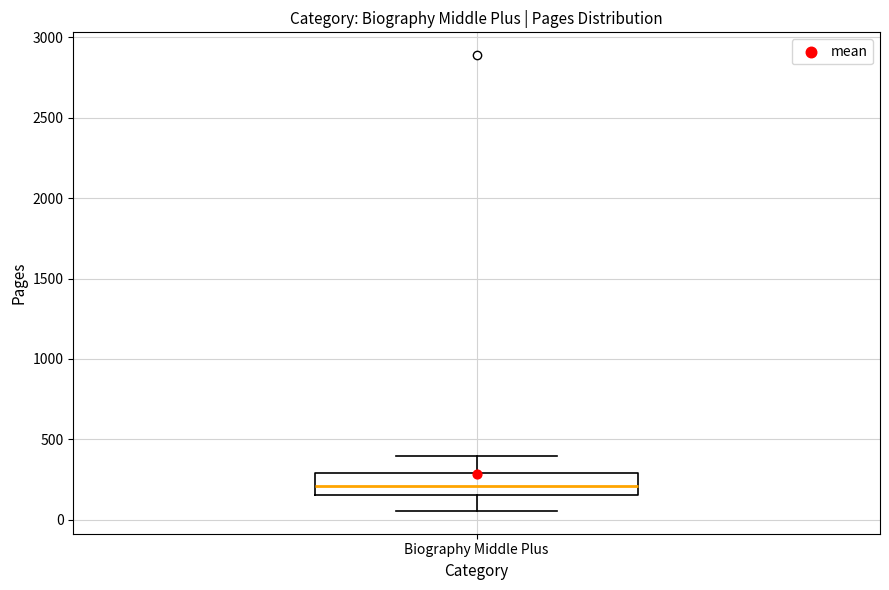

Transcribe this box plot: give where the median line is, the range the box spans, and where the two whiskers end, as read against the y-axis. The values are not printed on the chart, so give them approximately, as read against the axis.

median 200, box 150 to 300, whiskers 50 to 400